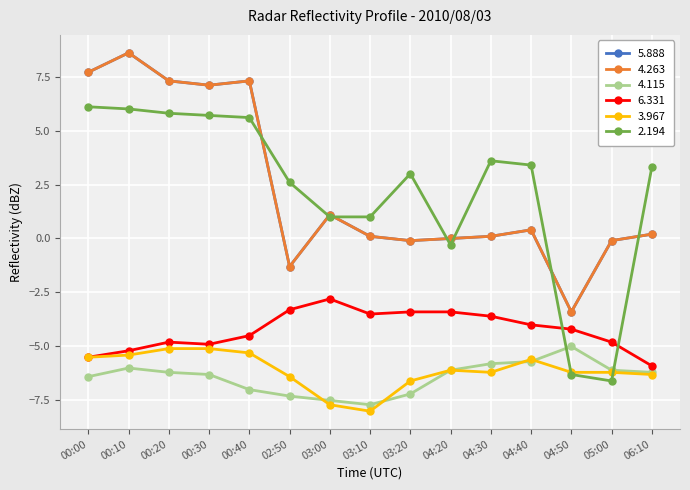

At which category is the sum across all series the highest?

00:10